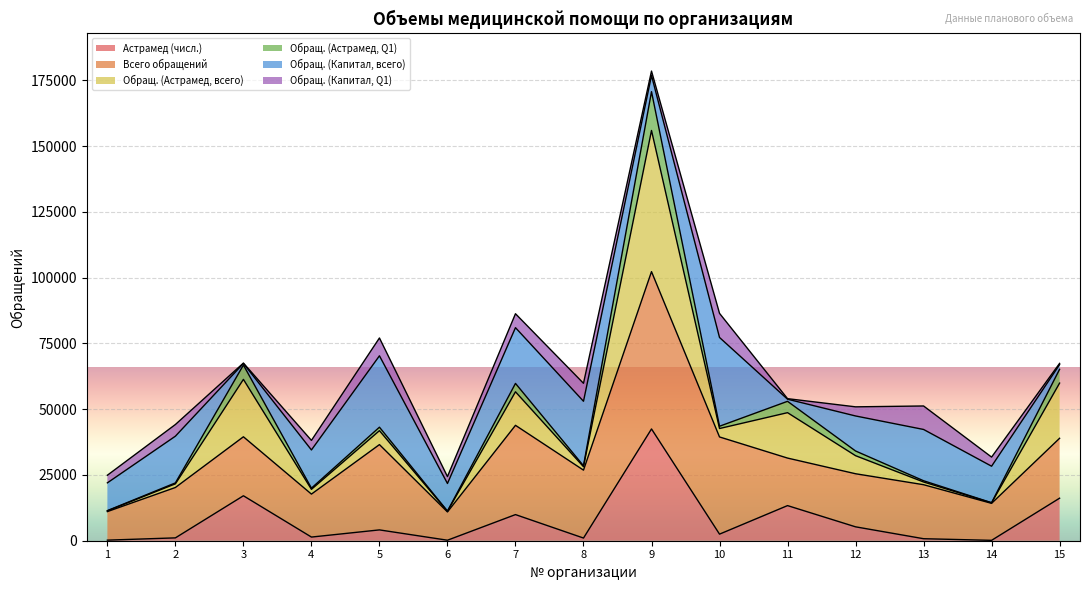

At which category does the chart reach its minimum across all series?

14